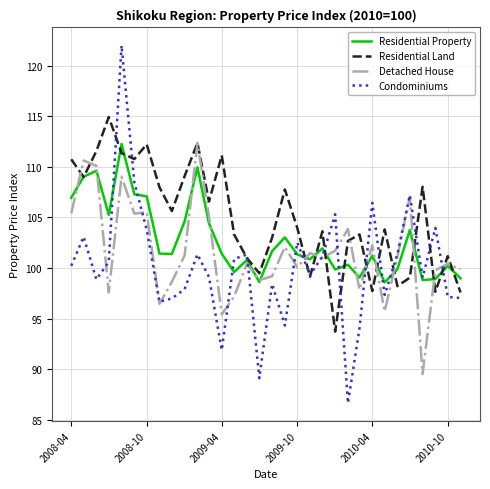

What is the smallest value displayed?

86.7